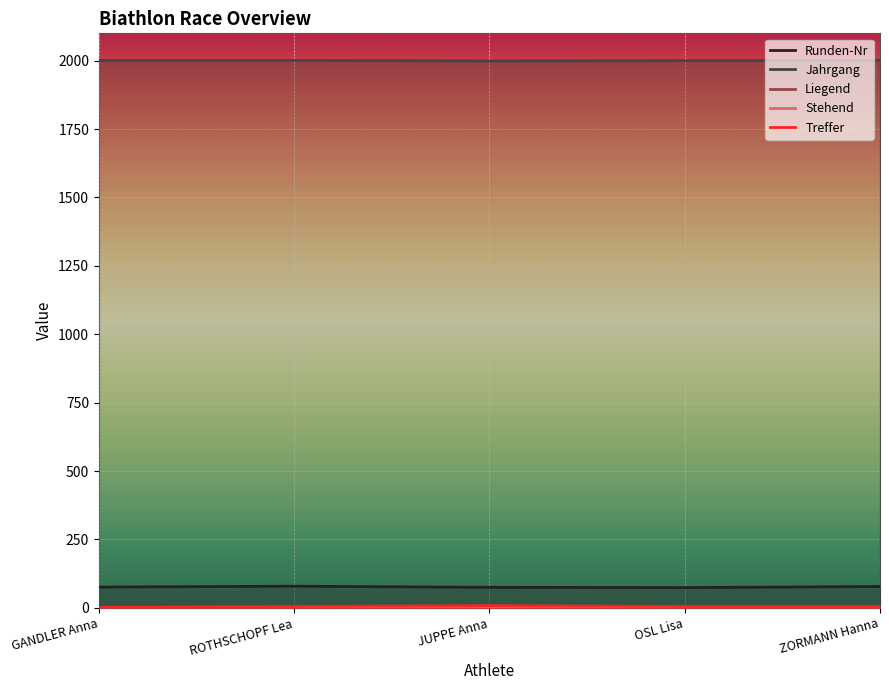

Reading right to left, list all the values displayed in this chart.

Runden-Nr: 78	74	75	79	76
Jahrgang: 2001	2000	1999	2001	2001
Liegend: 0	0	1	2	1
Stehend: 2	2	2	0	0
Treffer: 5	5	8	5	2